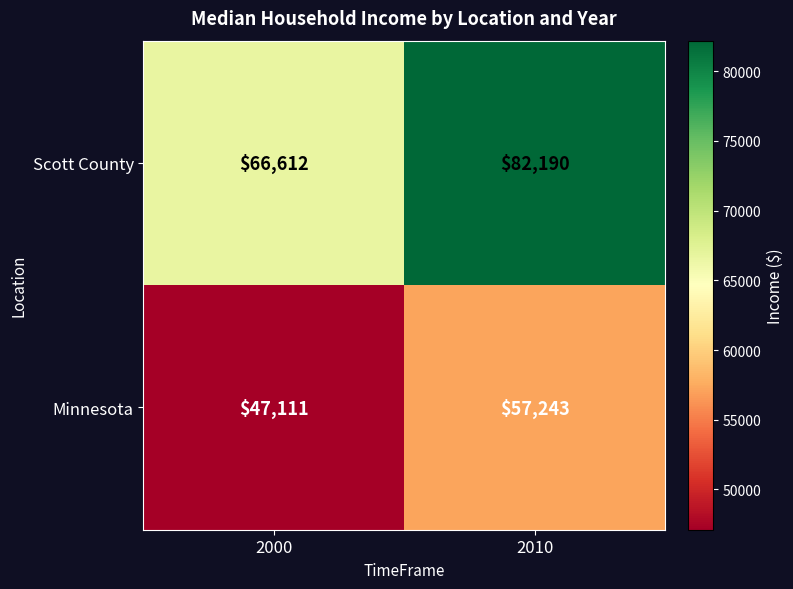

What is the smallest value displayed?

47111